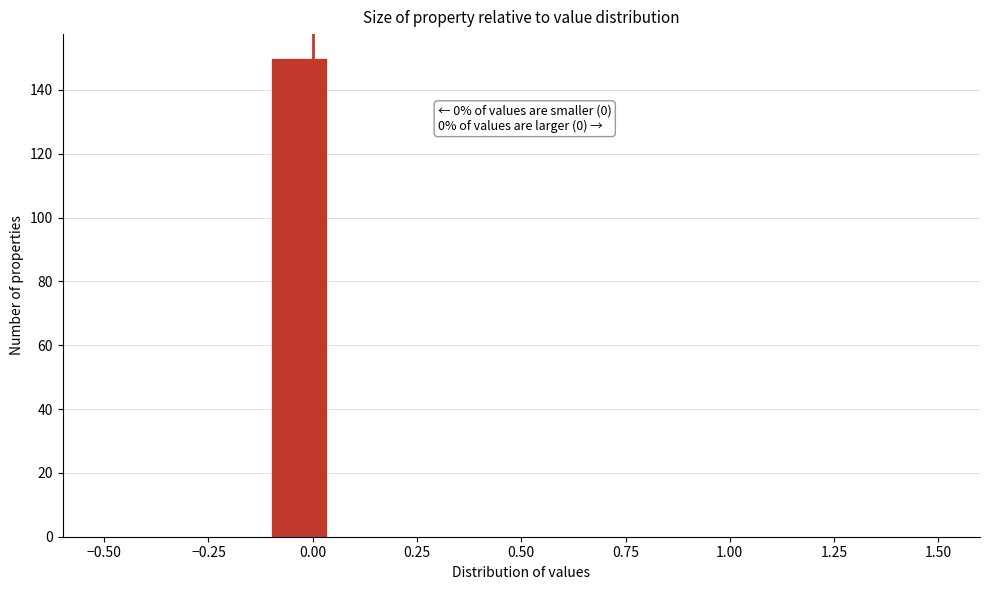

Read against the x-axis, roughly where is the centre of the tallest bar?

-0.05